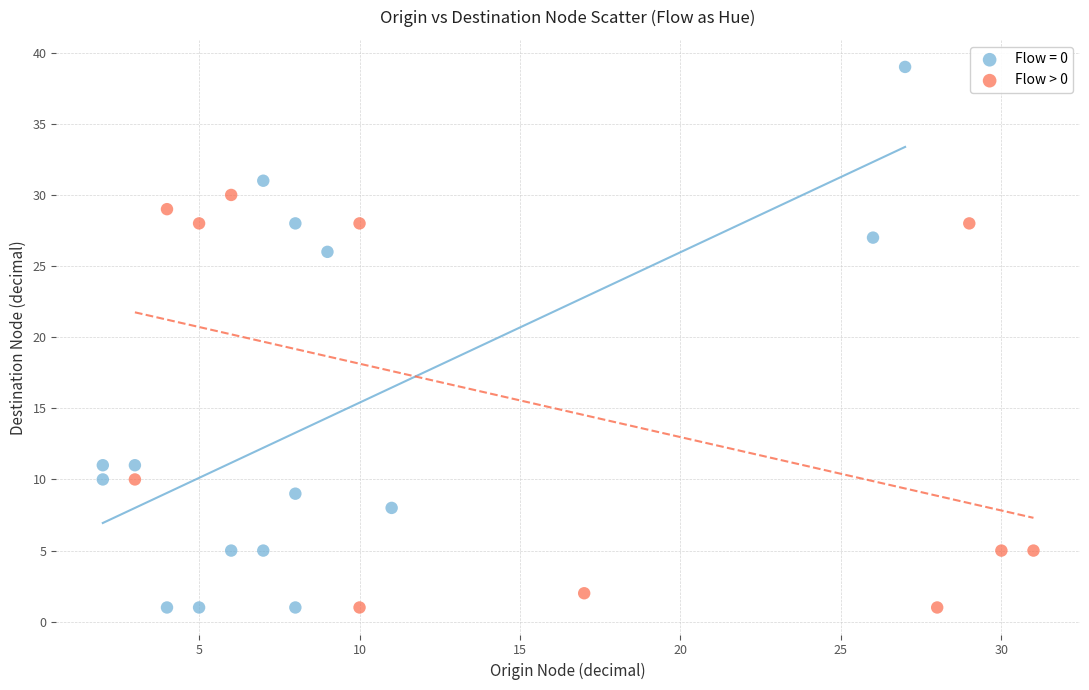

Which series has the largest Y range (max minus min)?

Flow = 0